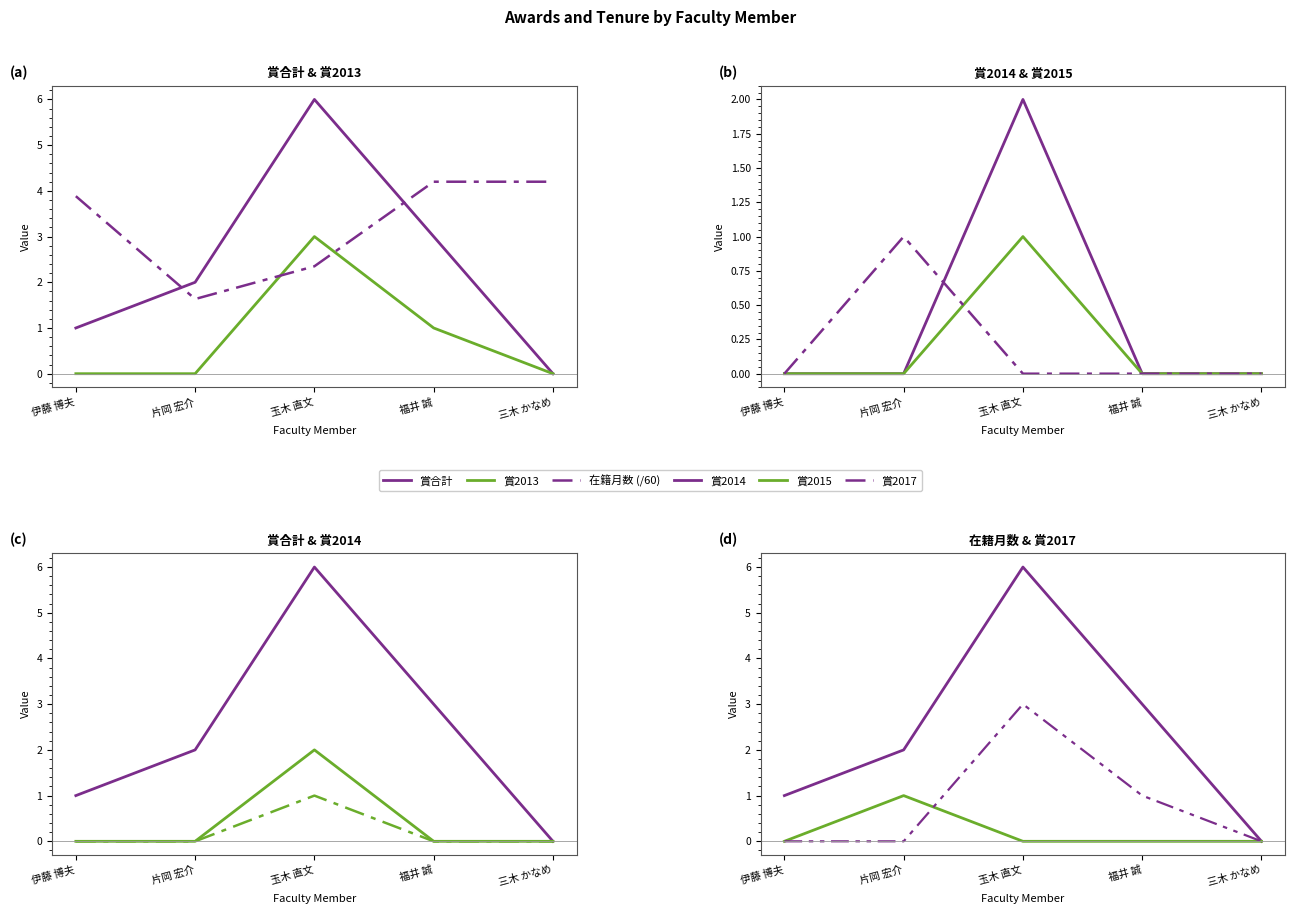

Rank the categories by 賞2013 value from lowest to highest.

伊藤 博夫, 片岡 宏介, 三木 かなめ, 福井 誠, 玉木 直文